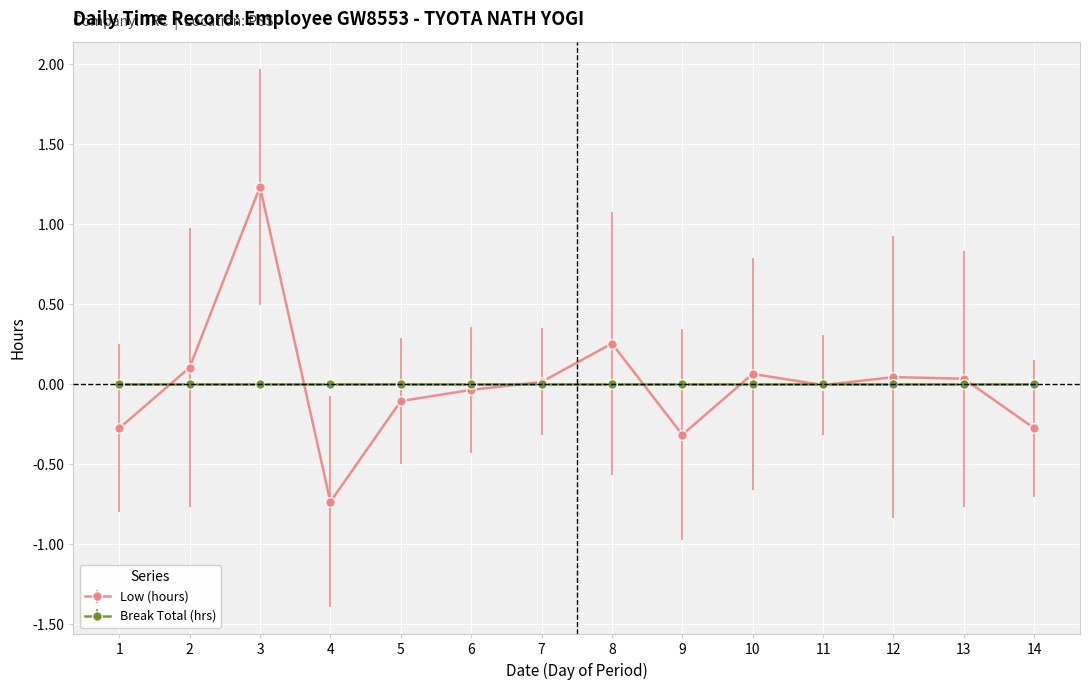

The value of Low (hours) at 13 is 0.0. True or false?

True